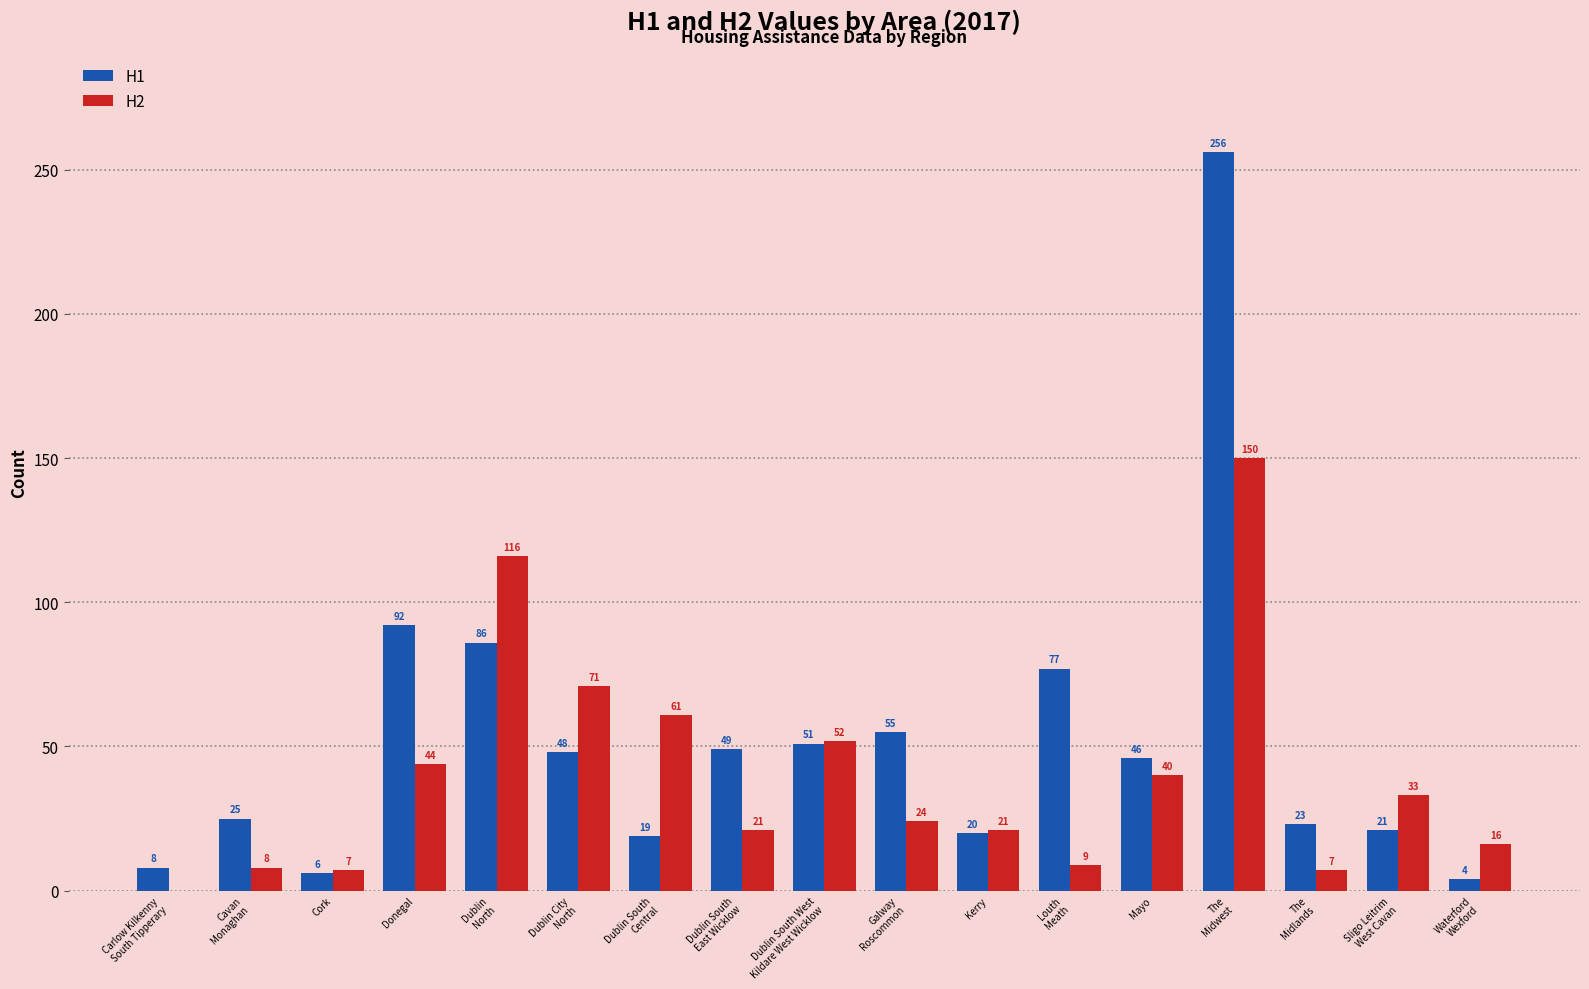

What is the sum of all H2 values?

680